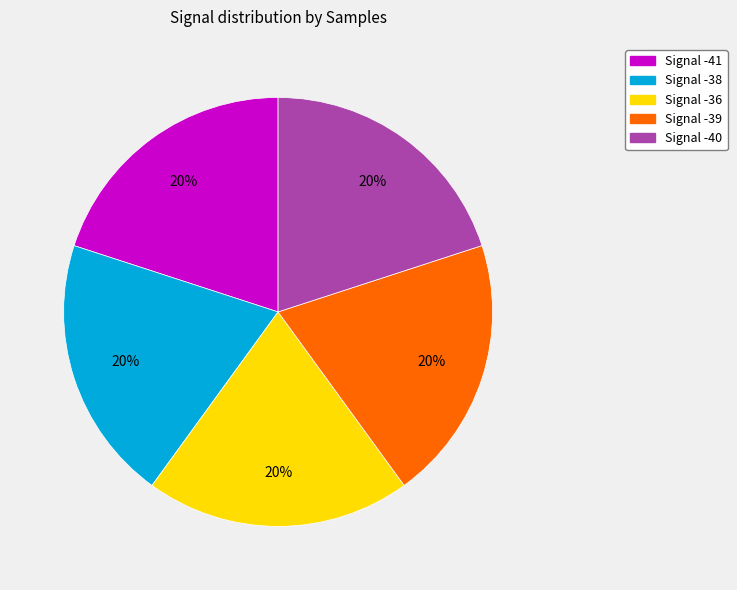

Does any single category account for the majority?

No